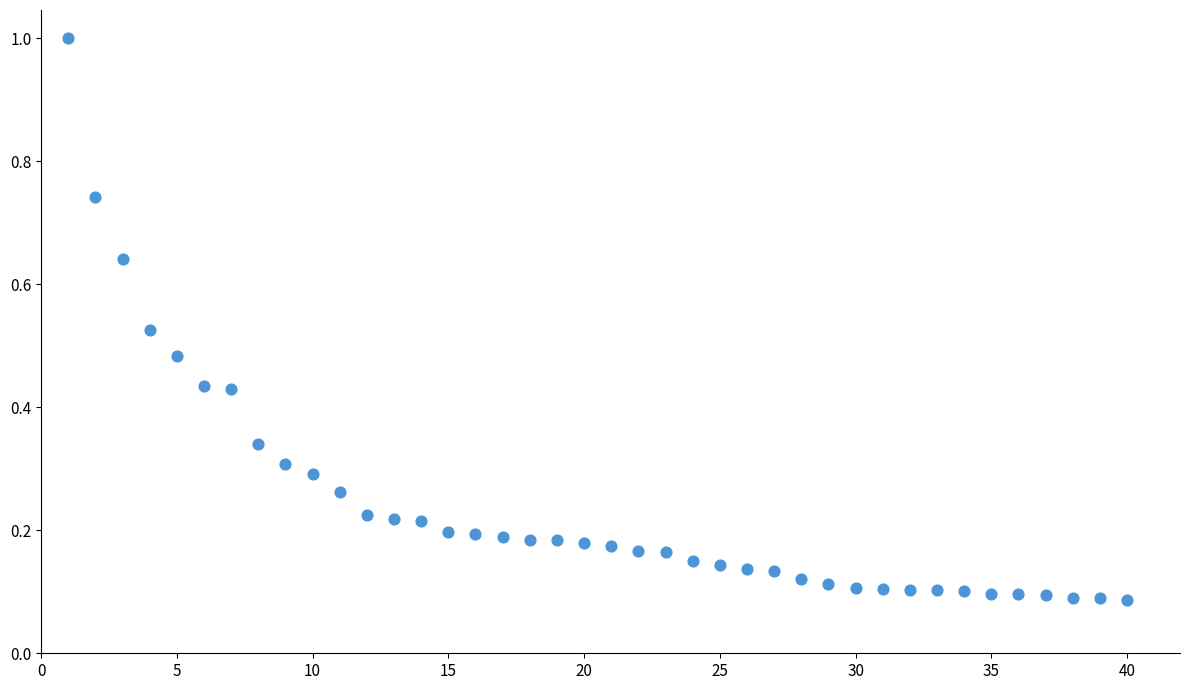

What is the range of Y values (max minus min)?

0.9